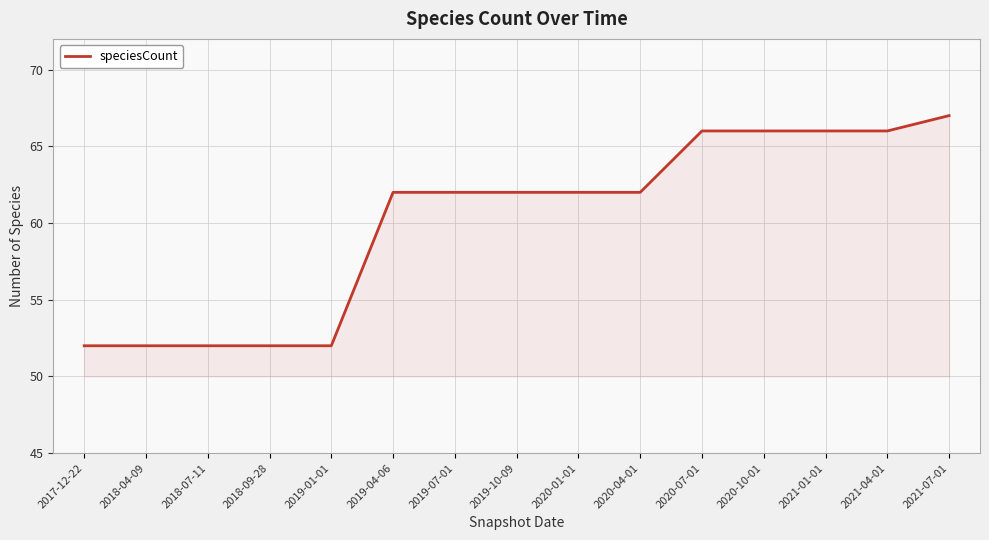

What is the minimum value shown in the chart?

52